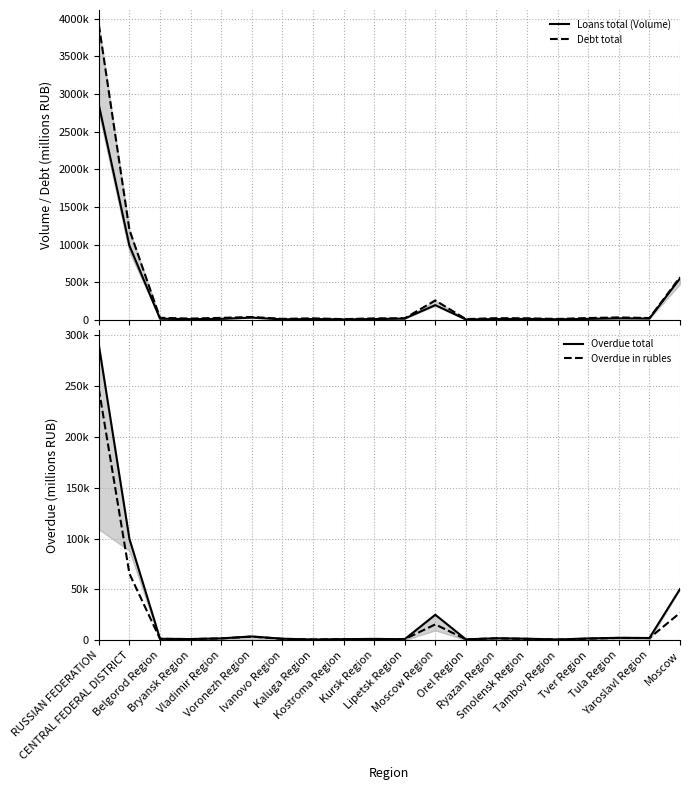

The value of Loans total (Volume) at Kostroma Region is 8322. True or false?

True